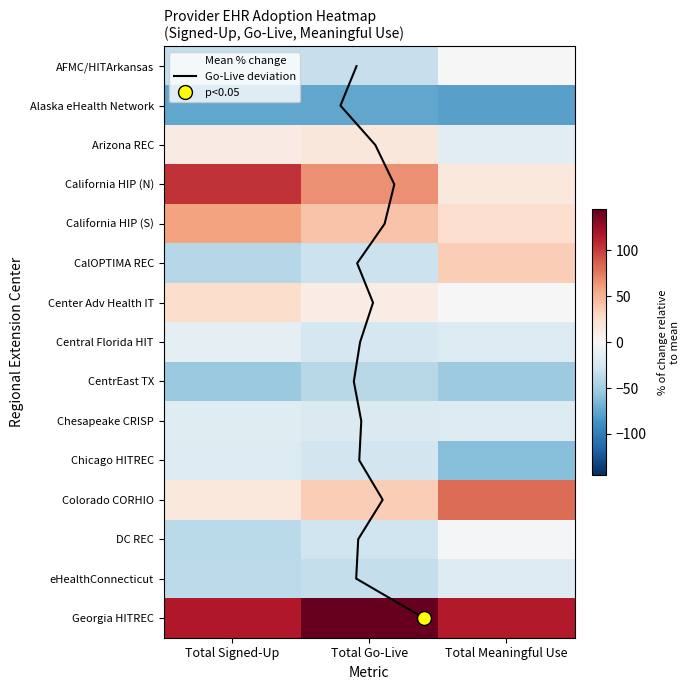

What is the difference between the highest and lowest values at Total Meaningful Use?

159.2